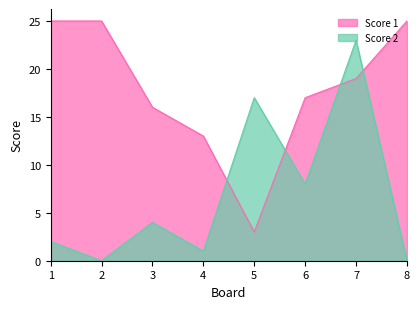

Rank the categories by Score 2 value from highest to lowest.

7, 5, 6, 3, 1, 4, 2, 8